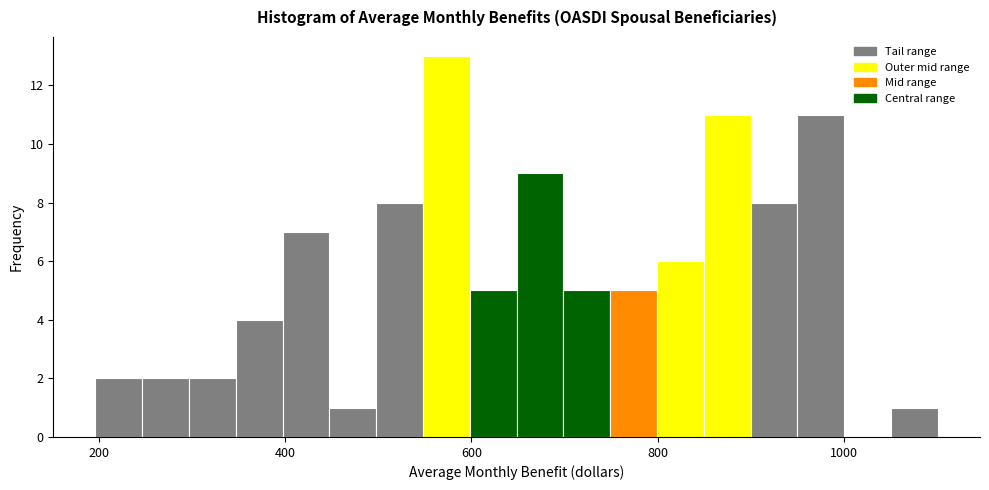

Read against the x-axis, roughly where is the centre of the tallest bar?

580